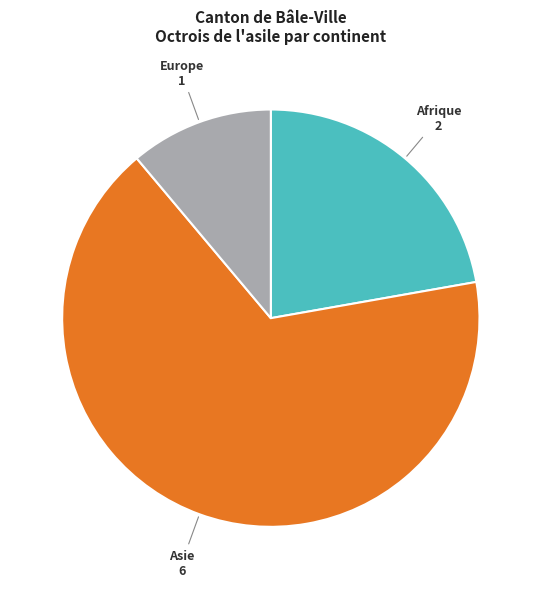

Combined, do Asie and Afrique account for over 50%?

Yes